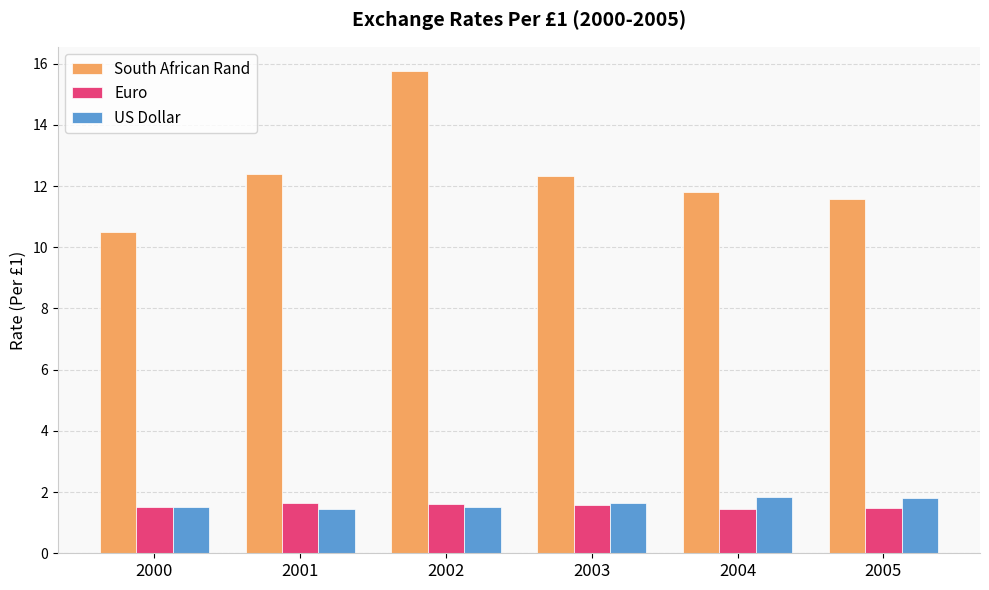

True or false: South African Rand has a value of 20.1 at 2001.

False